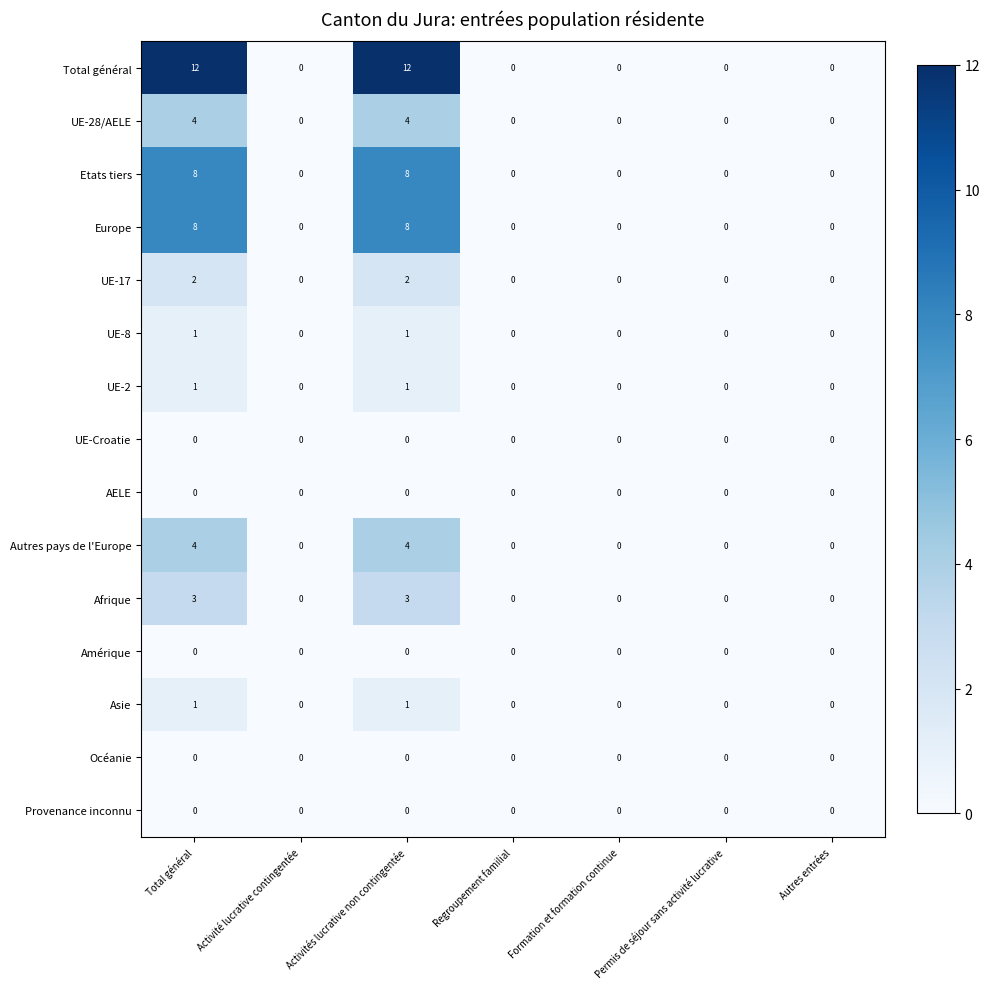

The Asie series shows 0 at Total général. True or false?

False